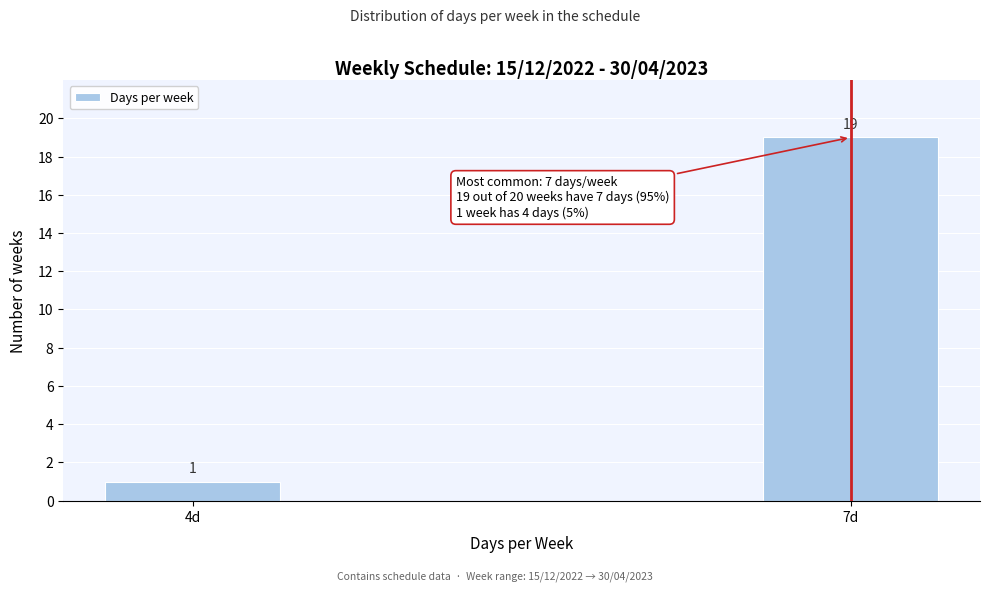

Reading right to left, extract all data points from this chart.

7d=19	4d=1